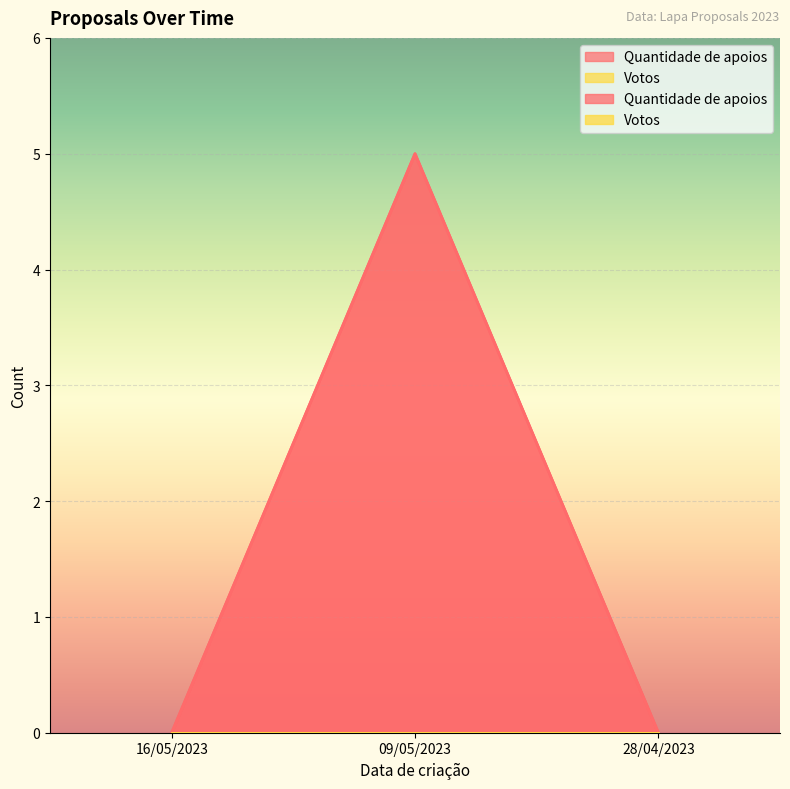

How many lines are shown in the chart?

1